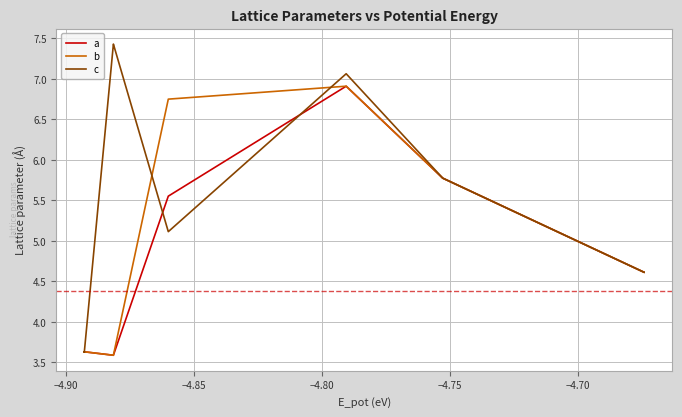

True or false: a has more than 2 points higher than both neighbors.

True